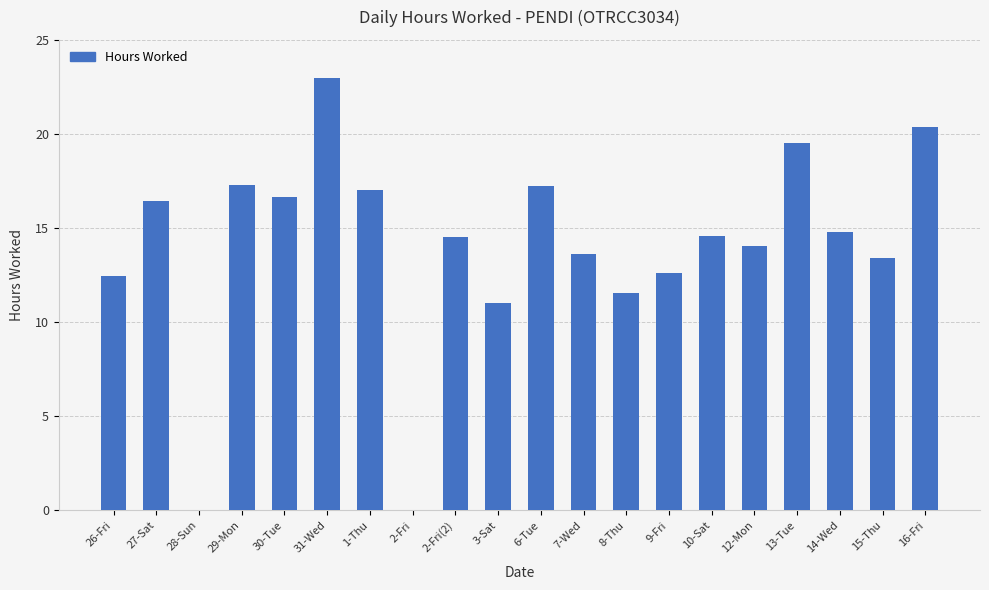

What is the change in value from 27-Sat to 12-Mon?

-2.4